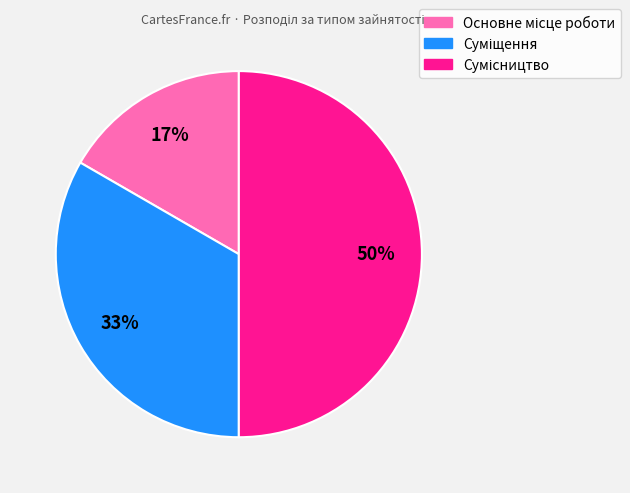

To the nearest percent, what is the difference between the largest and smallest slice percentages?

33%